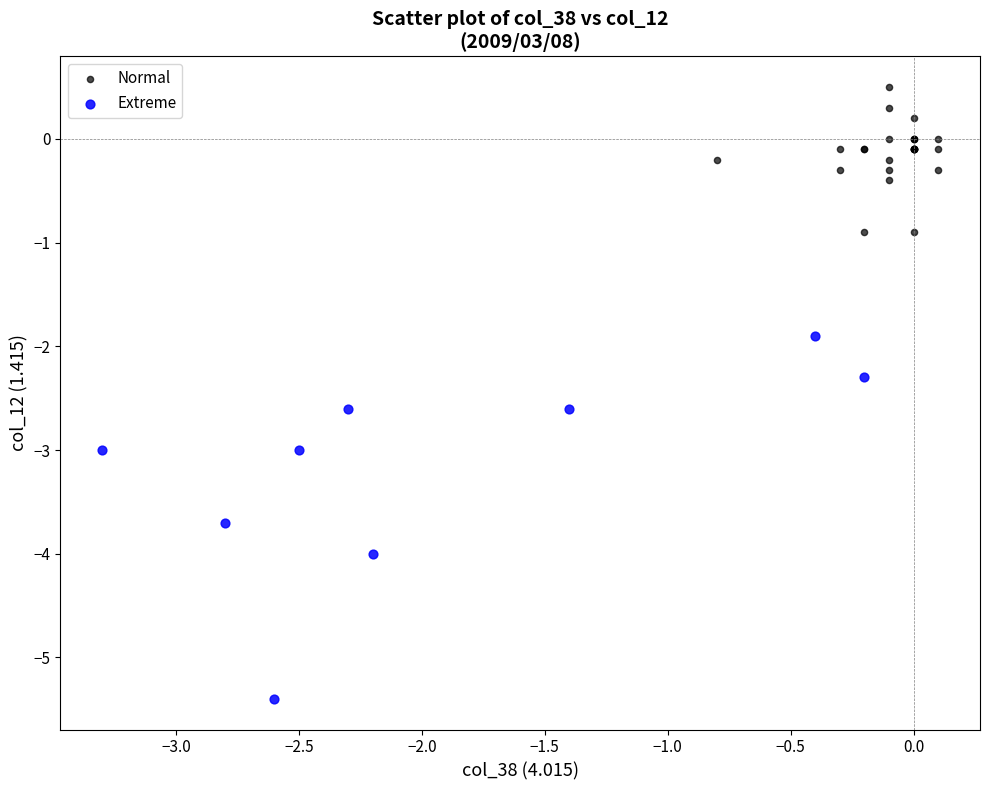

Which series has the widest spread of Y values?

Extreme